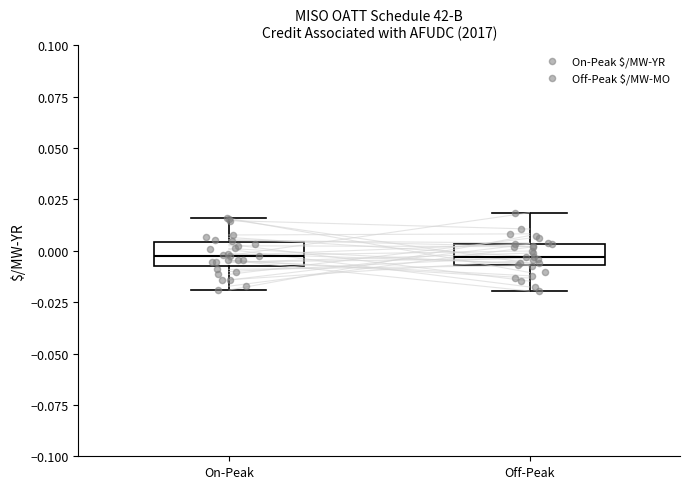

Reading left to right, read every box against the y-axis: the position of its median line, the range the box covers, and the ends of its whiskers. The values are not printed on the chart, so give them approximately, as read against the axis.

On-Peak: median 0.000, box -0.005 to 0.005, whiskers -0.020 to 0.015
Off-Peak: median -0.005 (inside the box), box -0.005 to 0.005, whiskers -0.020 to 0.020